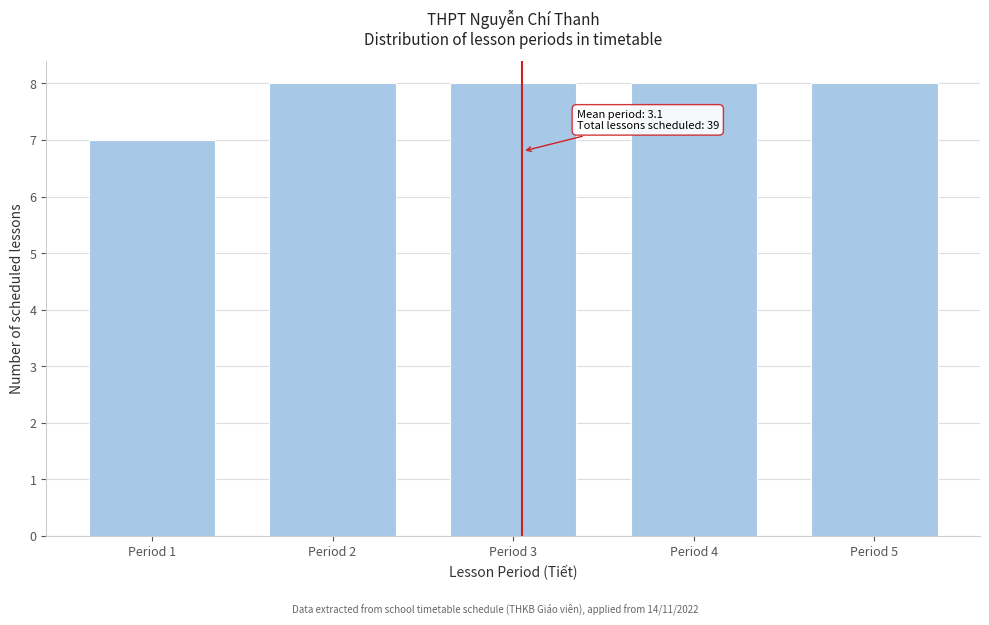

Reading left to right, what are all the values shown in this chart?

7	8	8	8	8